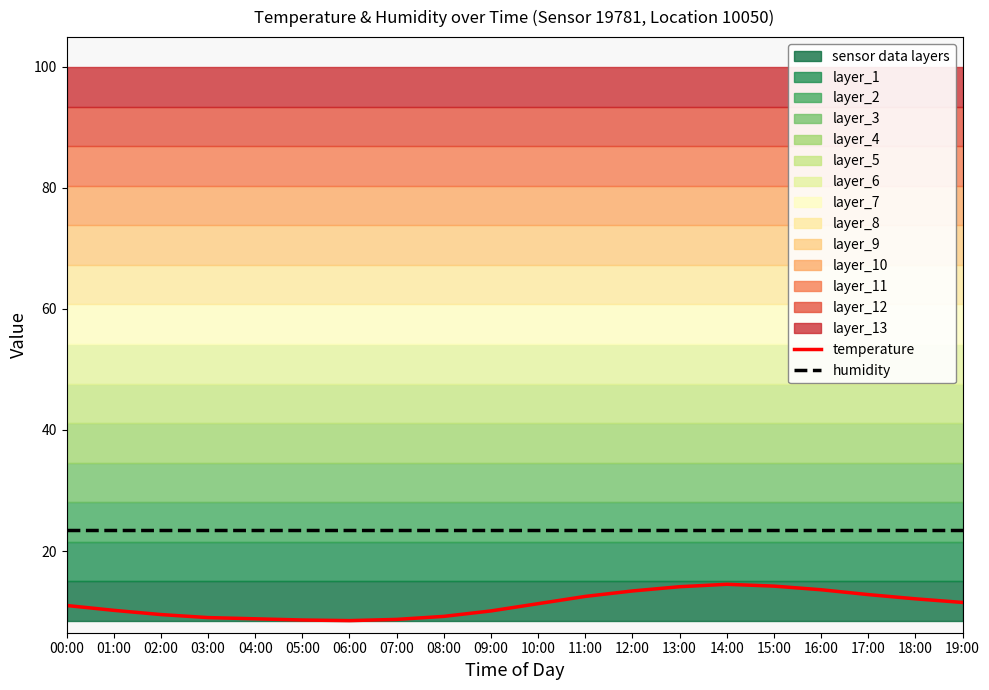

Rank the series at 13:00 from lowest to highest value.

temperature, humidity